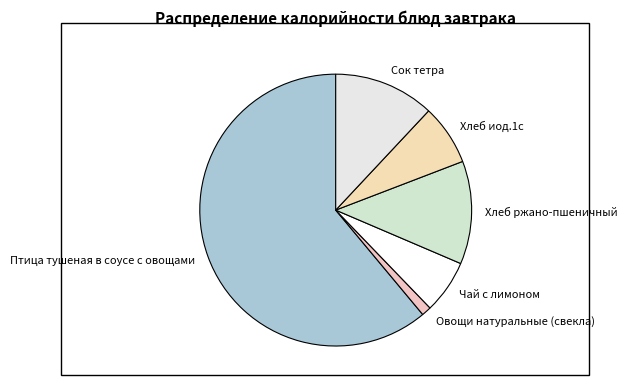

Combined, do Хлеб иод.1с and Хлеб ржано-пшеничный account for over 50%?

No